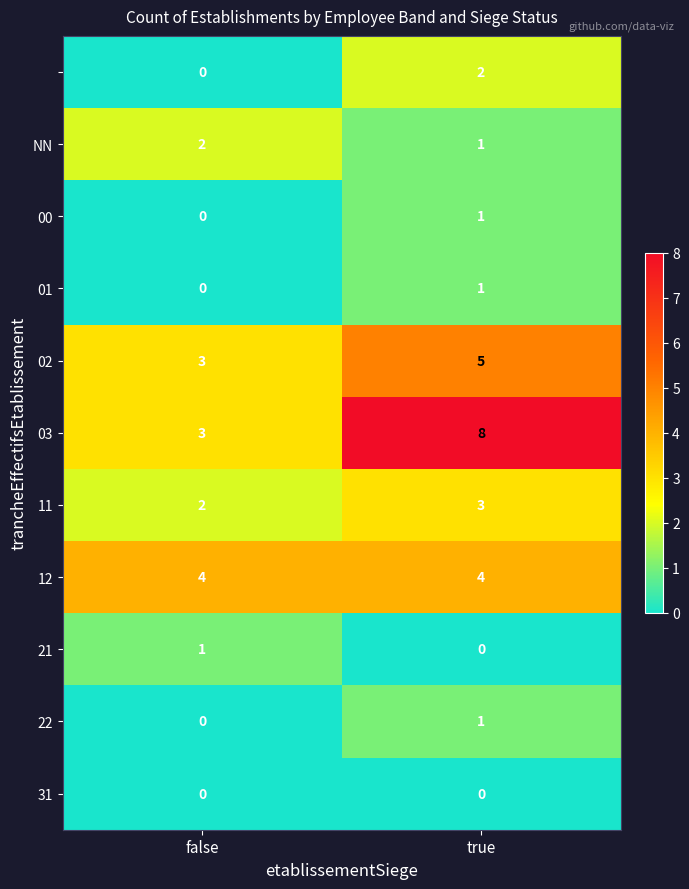

How many series are shown in this chart?

11